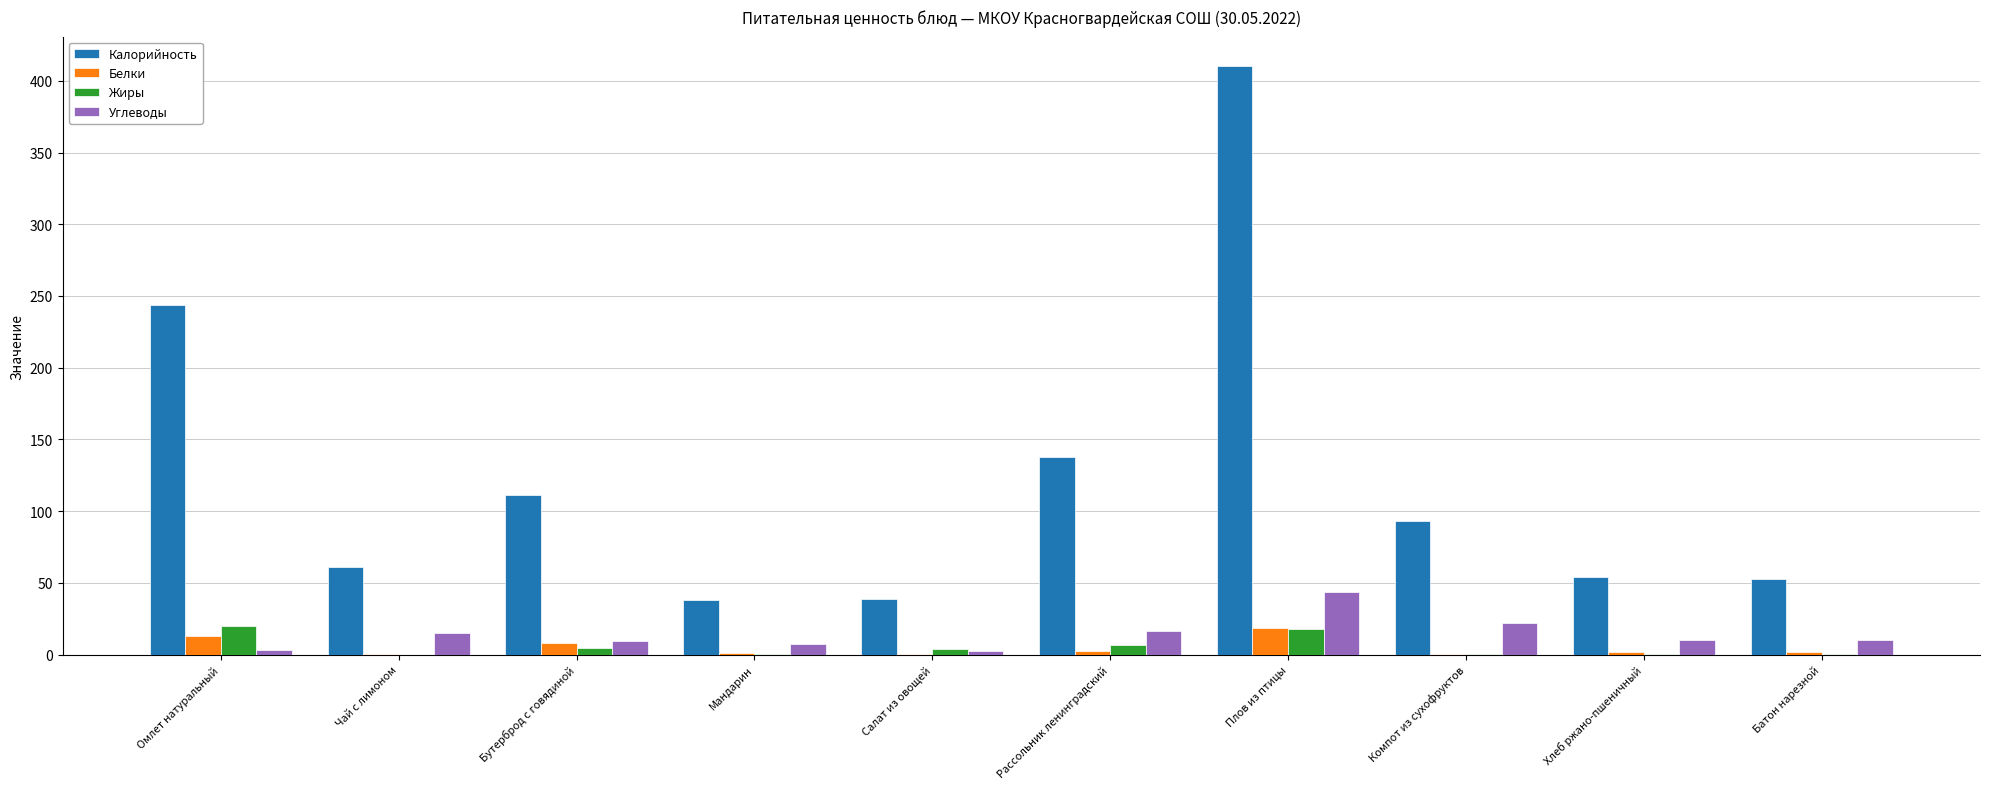

What is the maximum value shown in the chart?

410.3